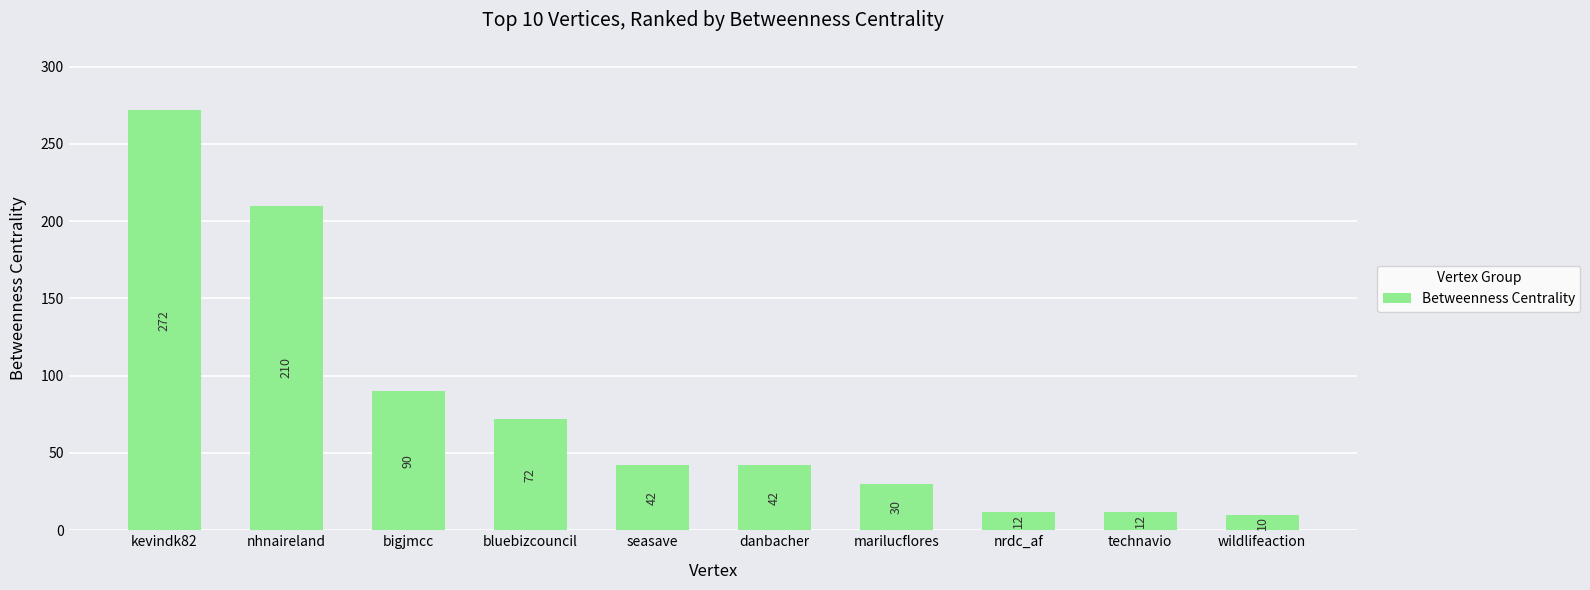

How many bars are there in total?

10